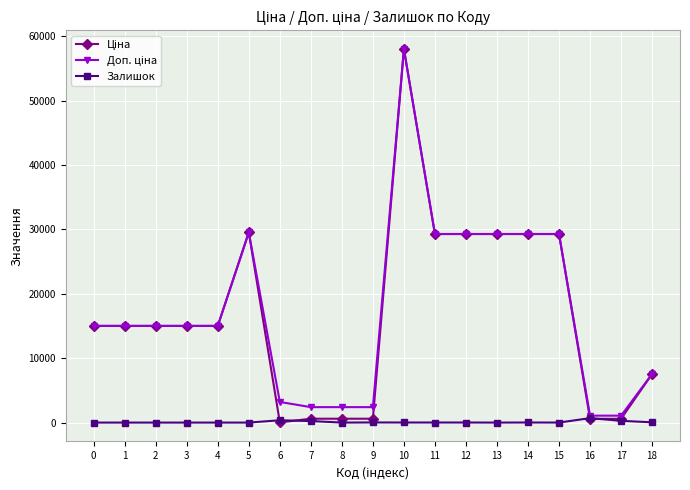

True or false: Залишок has more than 0 points higher than both neighbors.

True